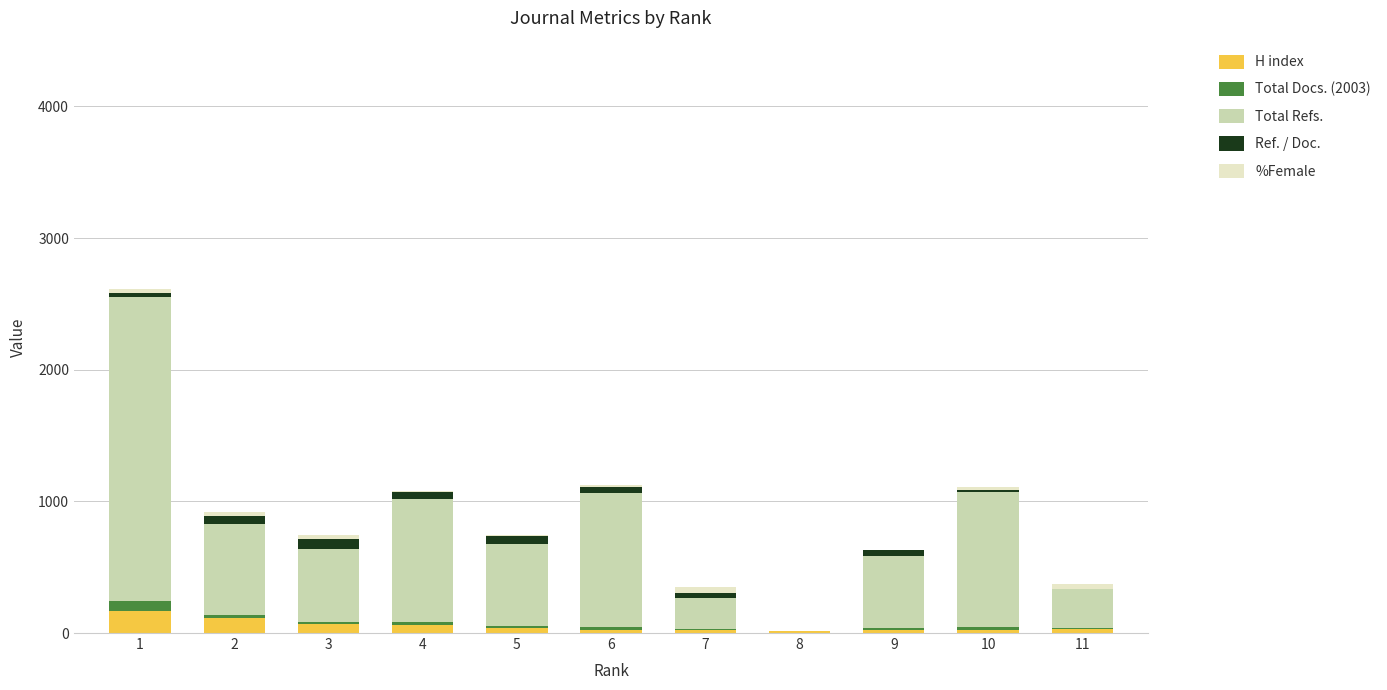

What is the highest value of the H index series?

171